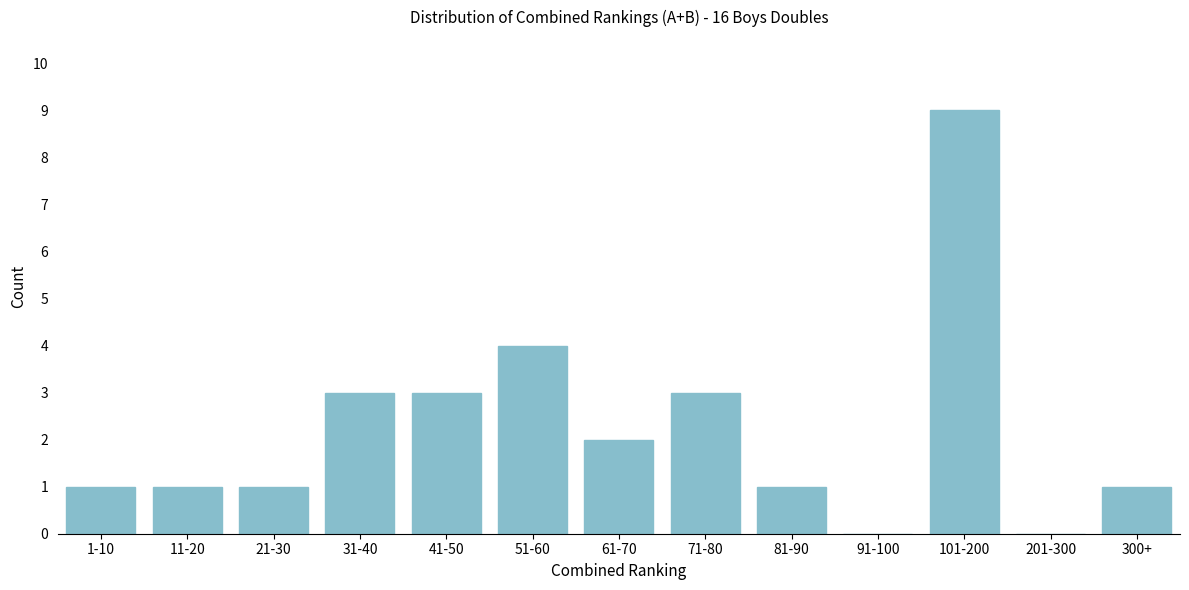

Reading left to right, transcribe all the data shown in this chart.

1-10=1	11-20=1	21-30=1	31-40=3	41-50=3	51-60=4	61-70=2	71-80=3	81-90=1	91-100=0	101-200=9	201-300=0	300+=1